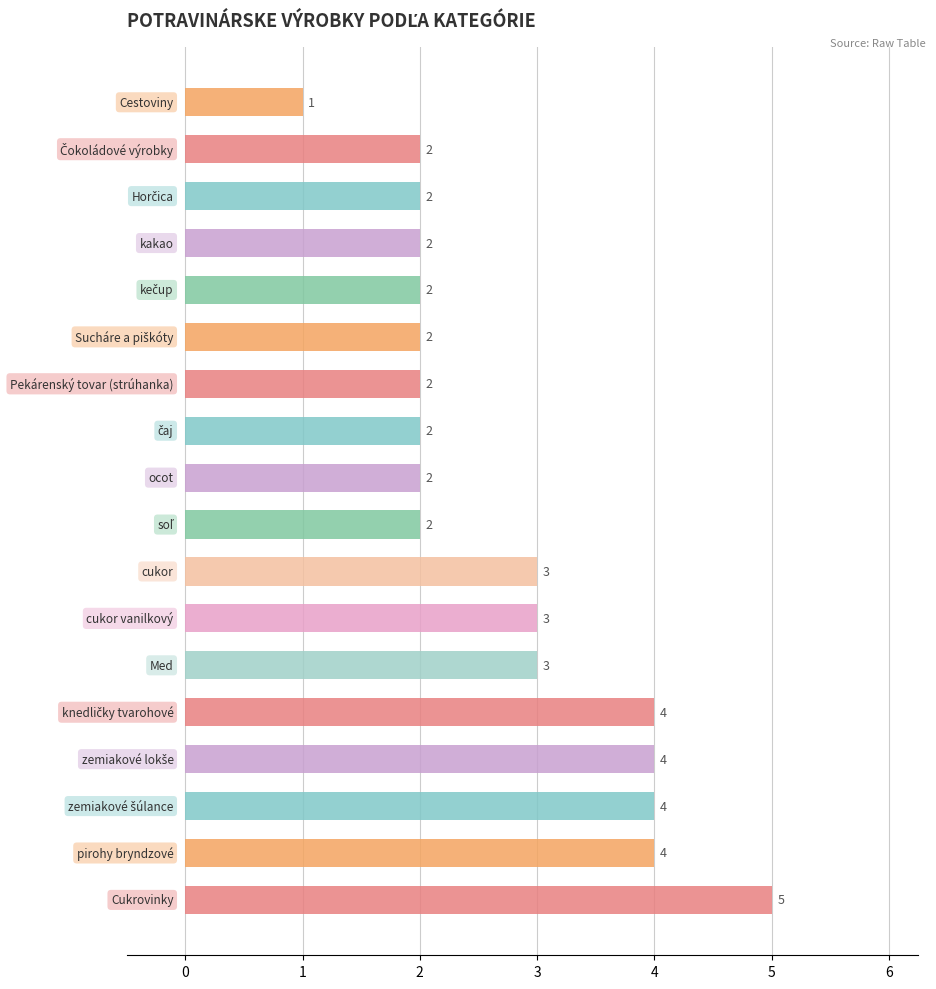

Count the values in the range 2 to 4.

16